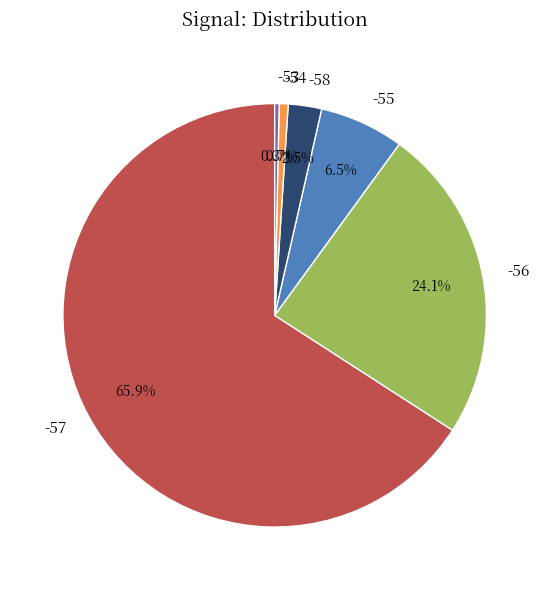

What percentage is the -56 slice, to the nearest percent?

24%